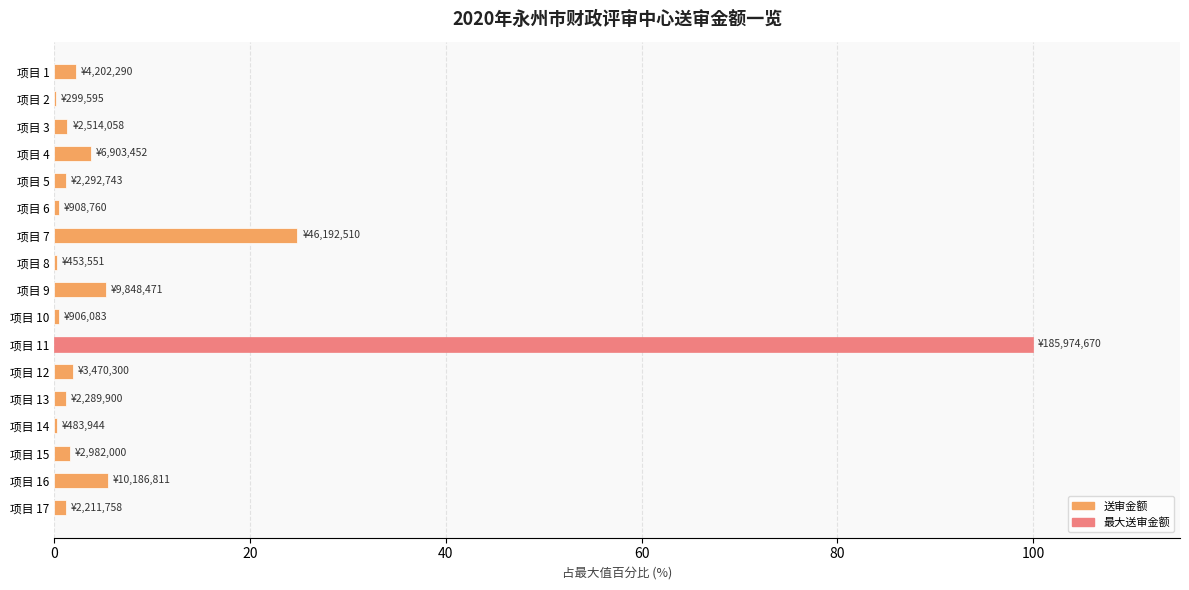

The value at 项目 11 is 100.0. True or false?

True